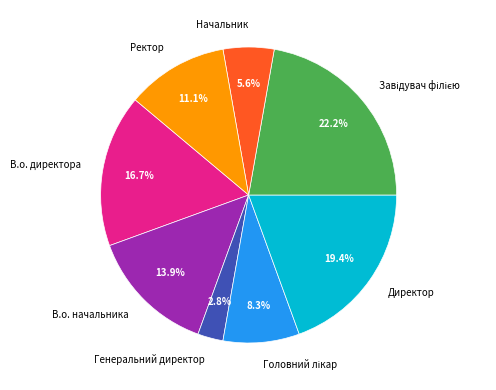

Count the number of slices in the pie.

8